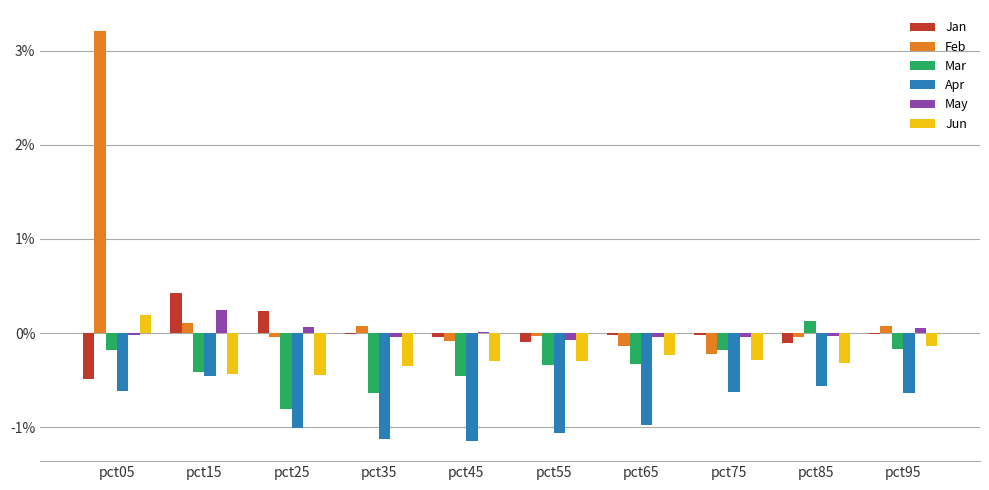

Which series has the largest total across all categories?

Feb